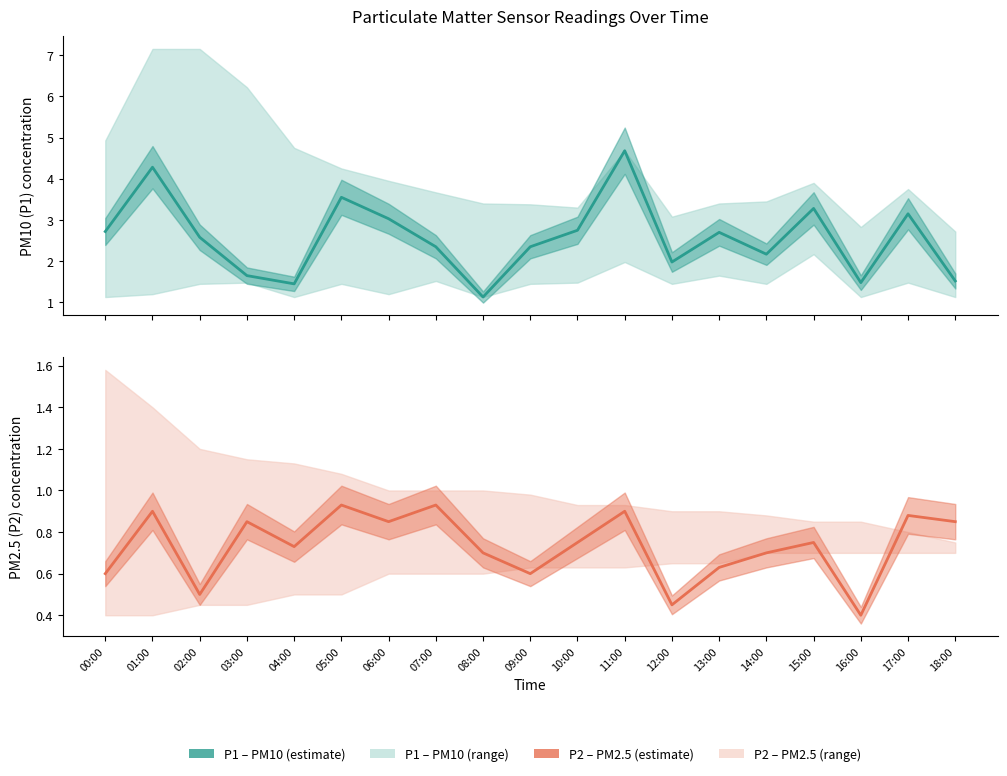

What is the value of the P2 (PM2.5) point at the 12th from the left?

0.9